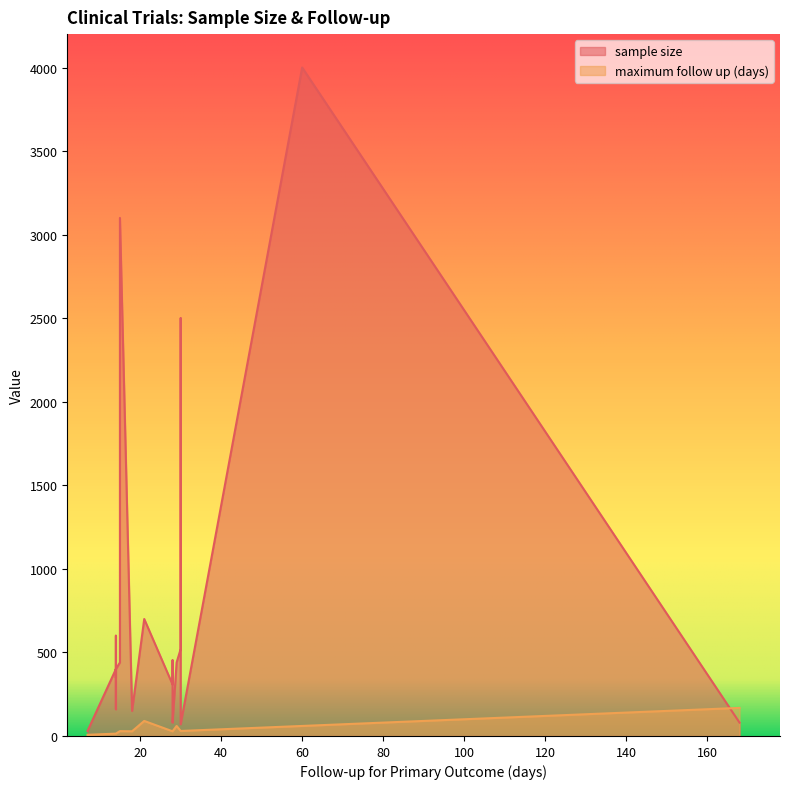

True or false: maximum follow up (days) has a value of 23 at 14.

False